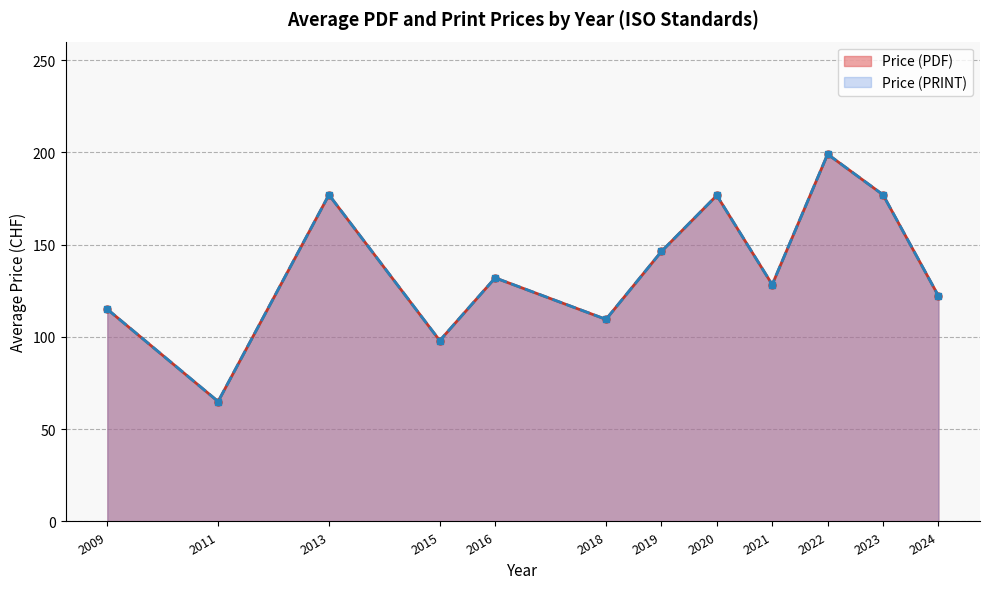

List the series in order of their peak value, highest first.

Price (PDF), Price (PRINT)